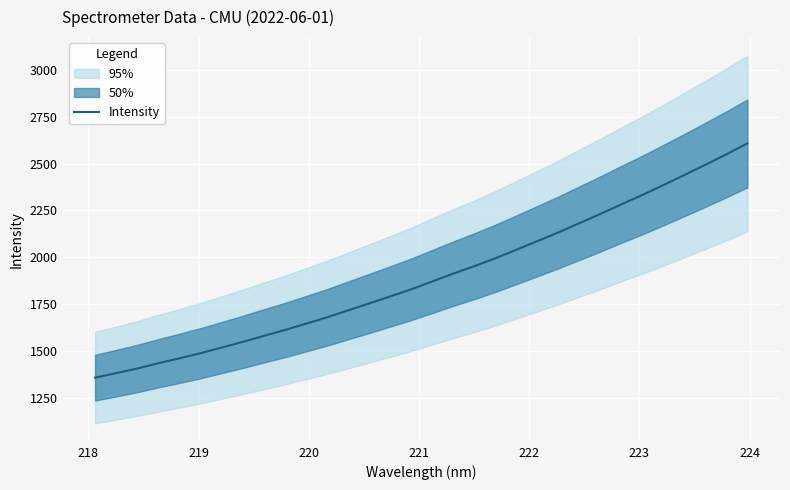

What is the minimum value for Intensity?

1357.3